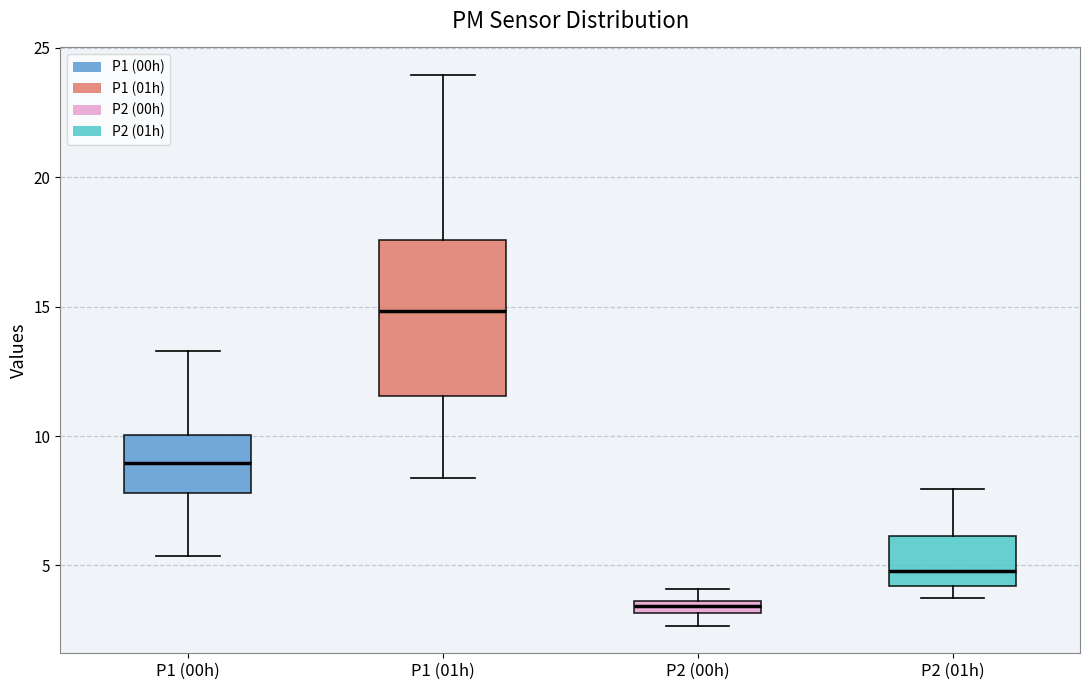

Where does the upper whisker of the box for P2 (01h) end on the y-axis? The values are not printed on the chart, so give them approximately, as read against the axis.

8.0